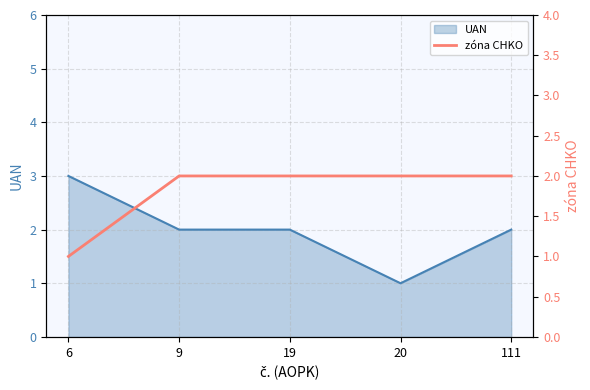

The UAN series shows 1 at 111. True or false?

False